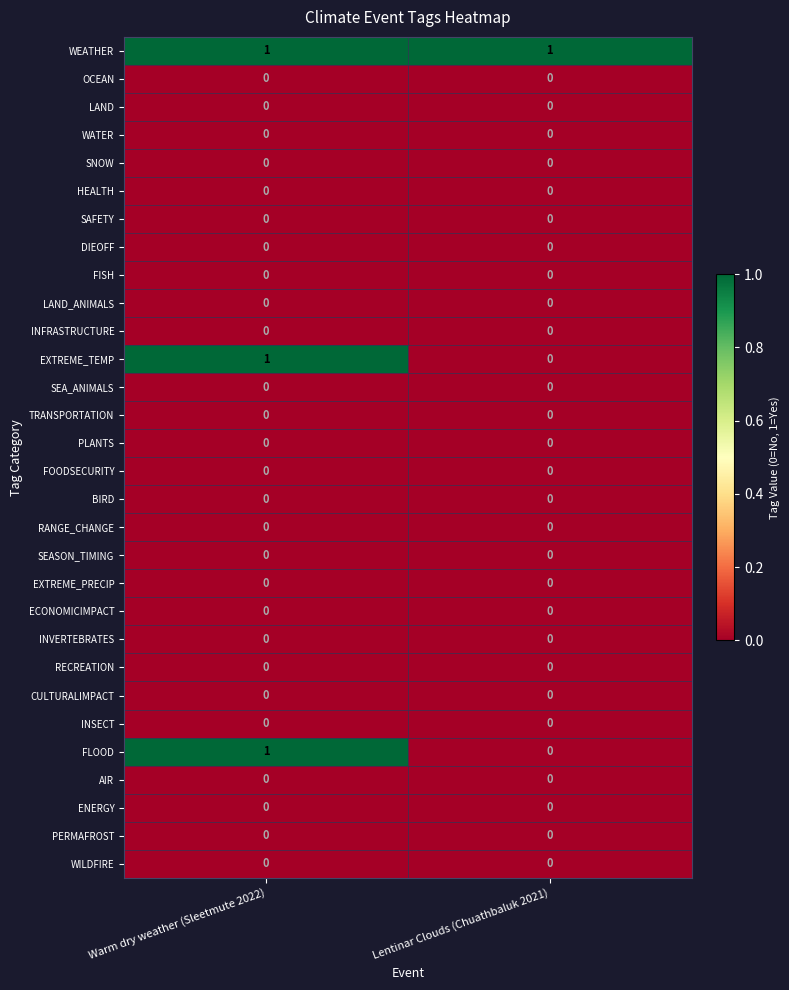

Is it true that AIR equals 0 at Warm dry weather (Sleetmute 2022)?

True